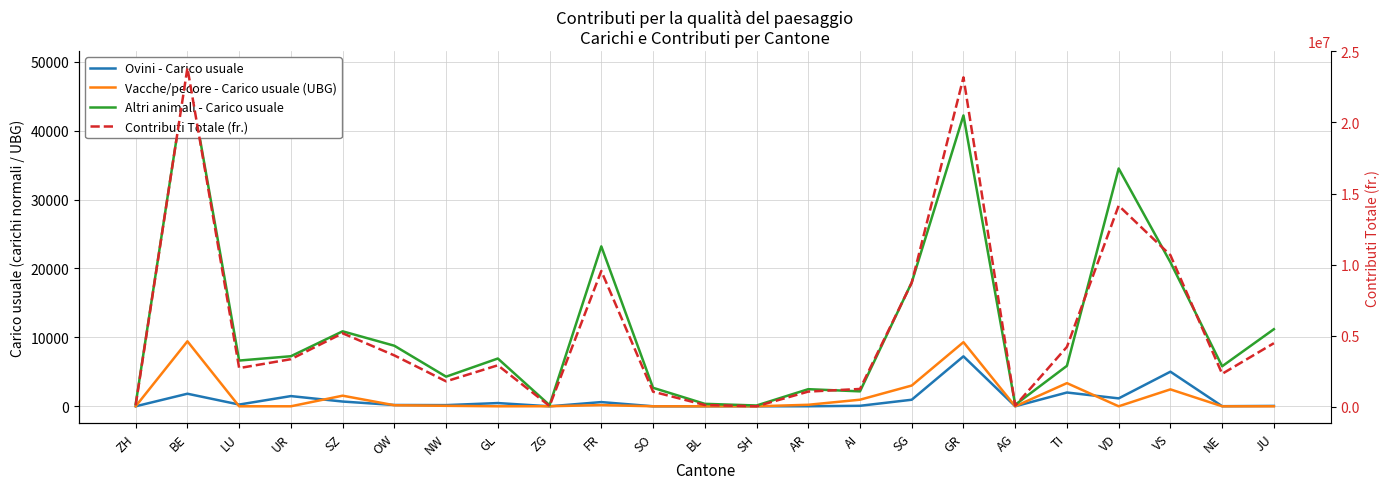

What is the difference between the maximum and minimum values in the Ovini - Carico usuale series?

7247